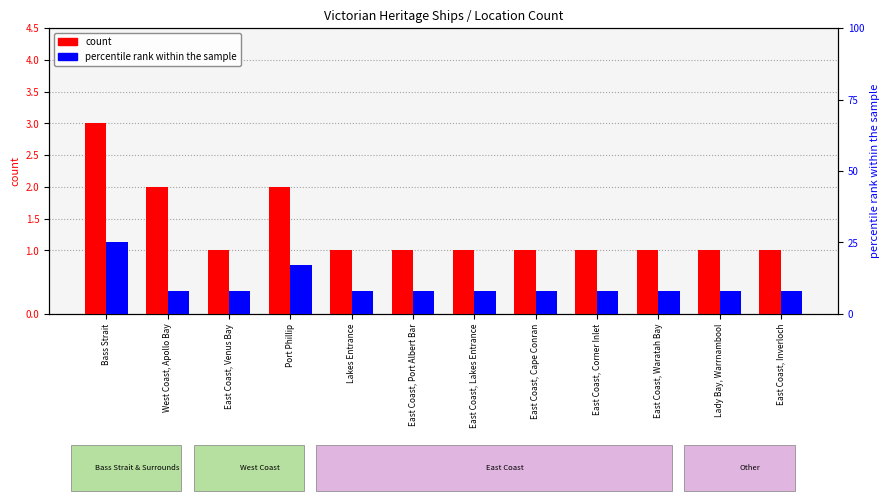

What is the value of the percentile rank within the sample bar at the 3rd from the left?

8